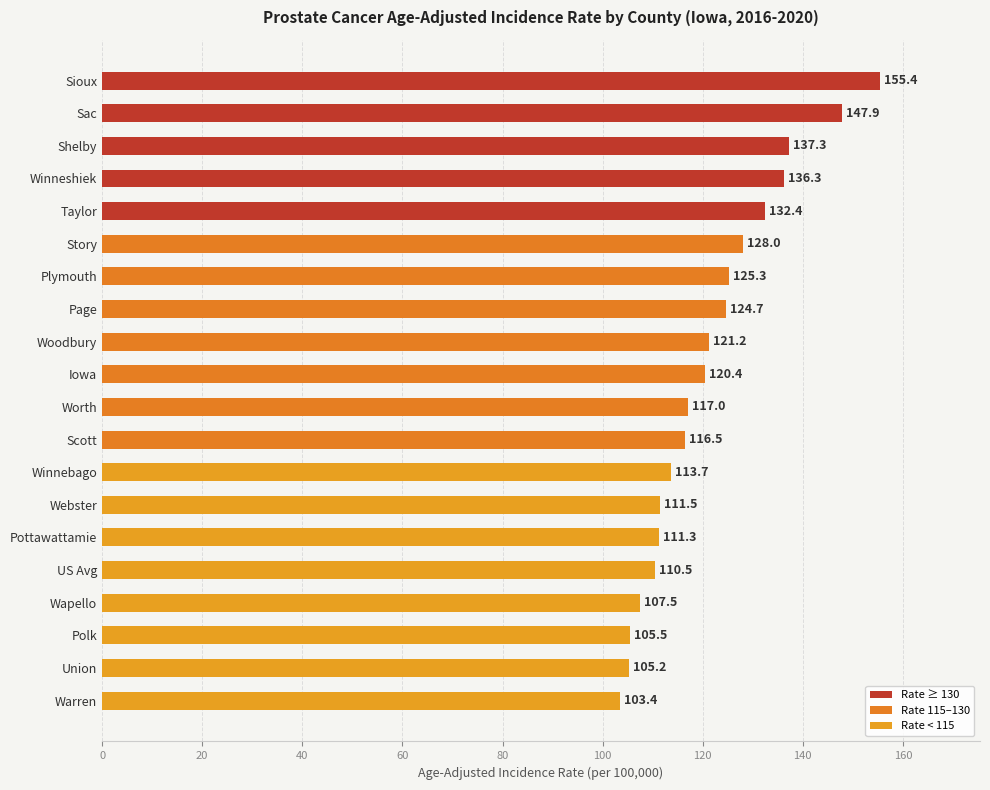

What is the difference between the maximum and minimum values?

52.0